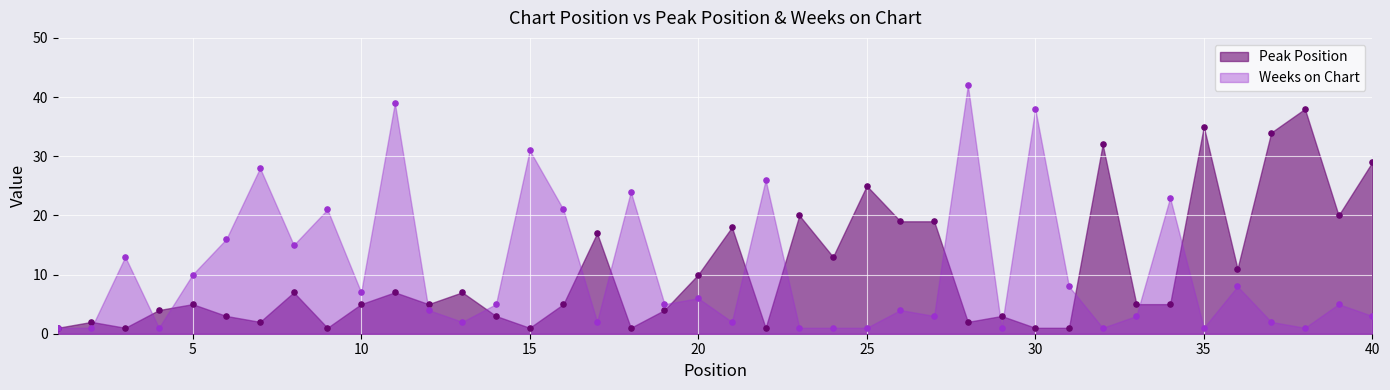

Which series has the largest Y range (max minus min)?

Weeks on Chart